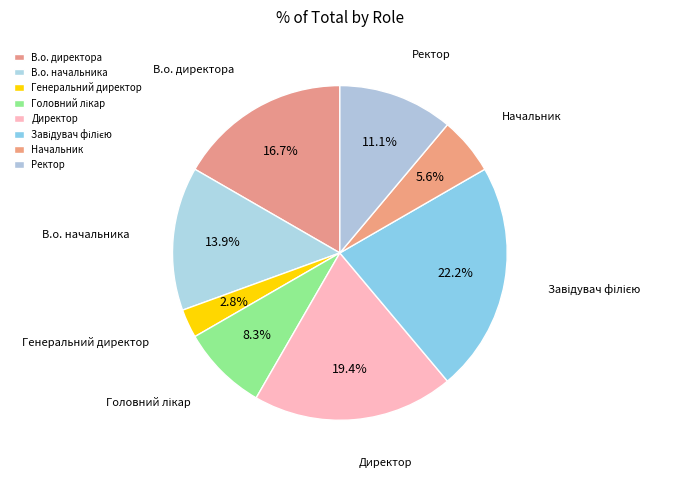

Does Начальник account for over 50% of the chart?

No